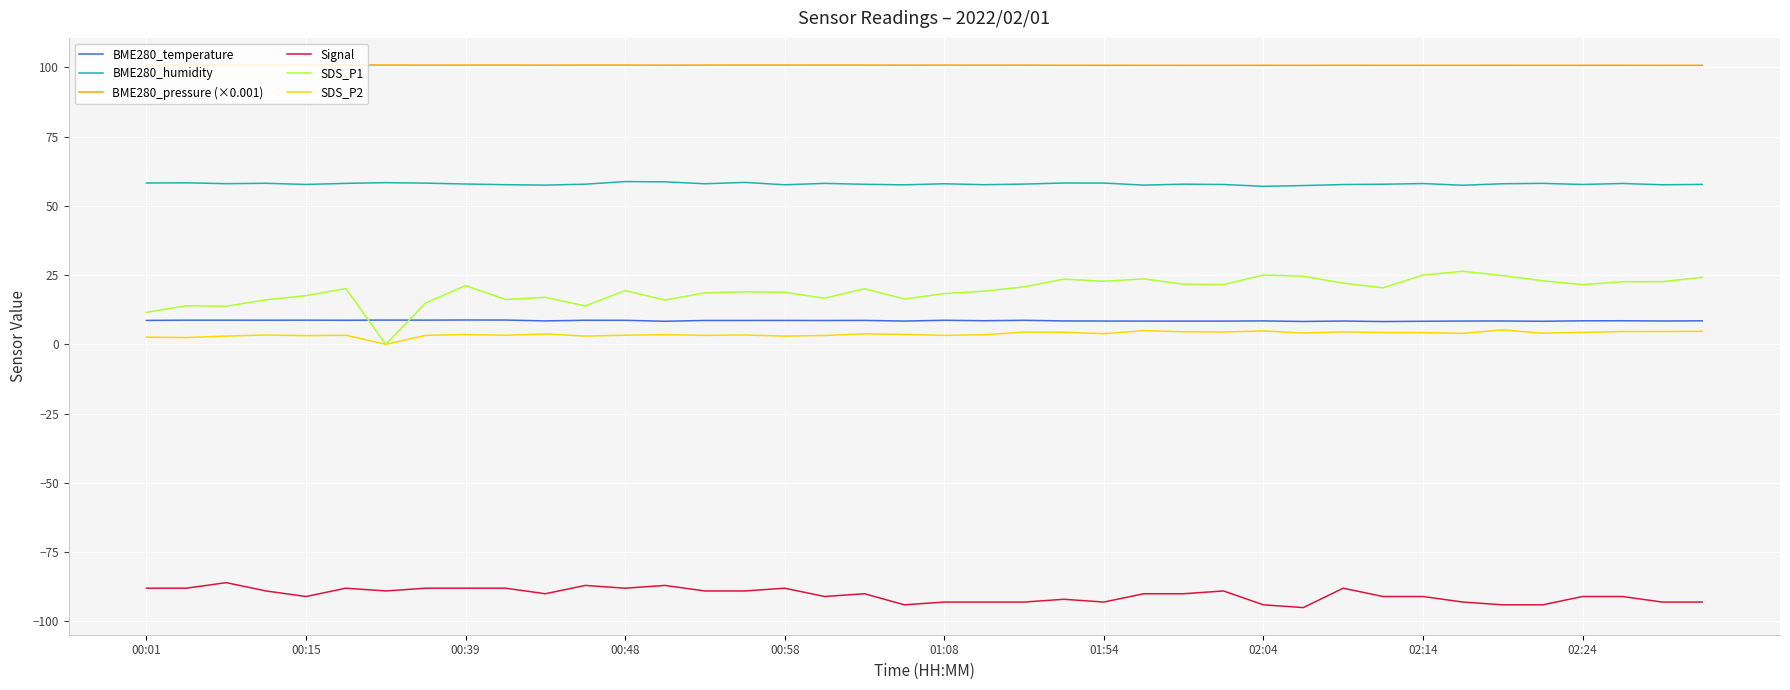

Which series has the widest spread of values?

SDS_P1